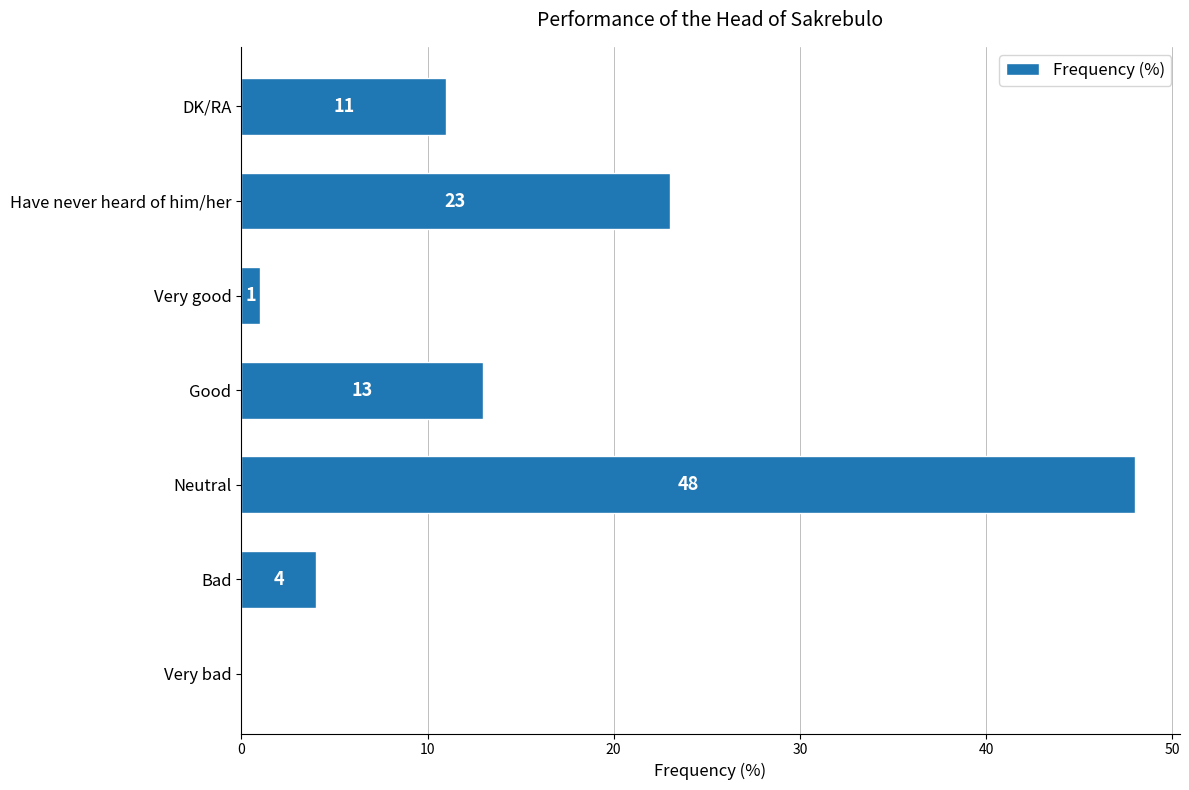

Where is the data nearest to the value 24?

Have never heard of him/her